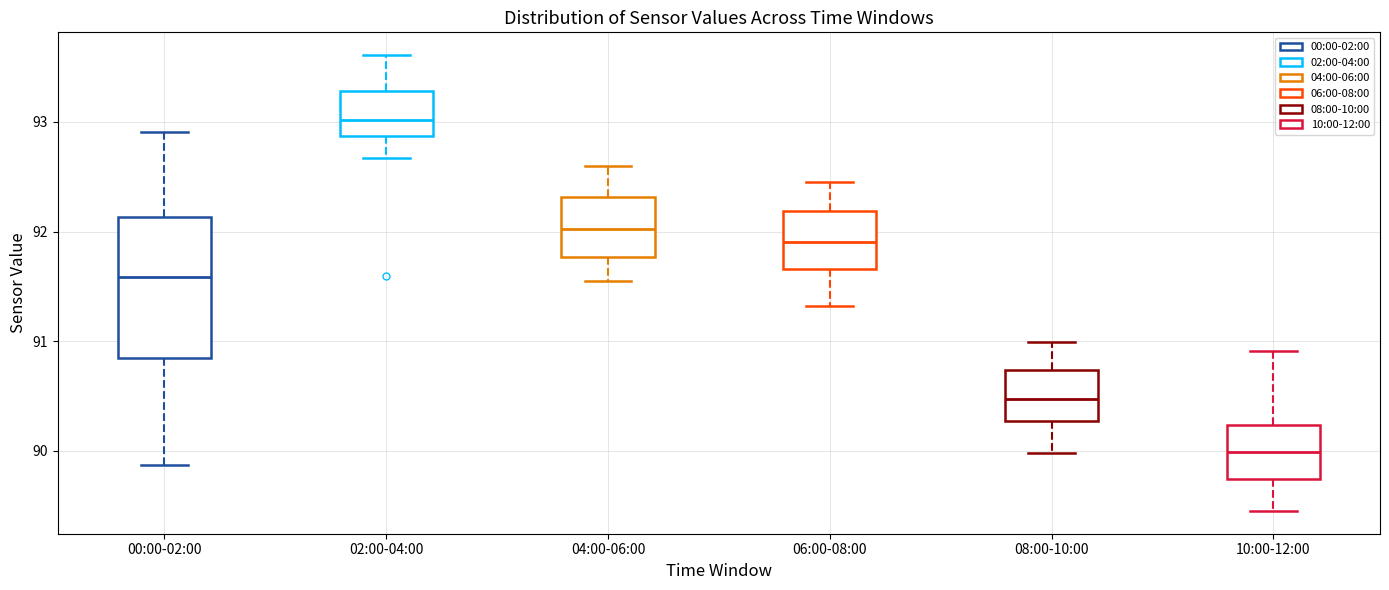

Comparing the boxes themselves (not the whiskers), which one is the tallest?

00:00-02:00